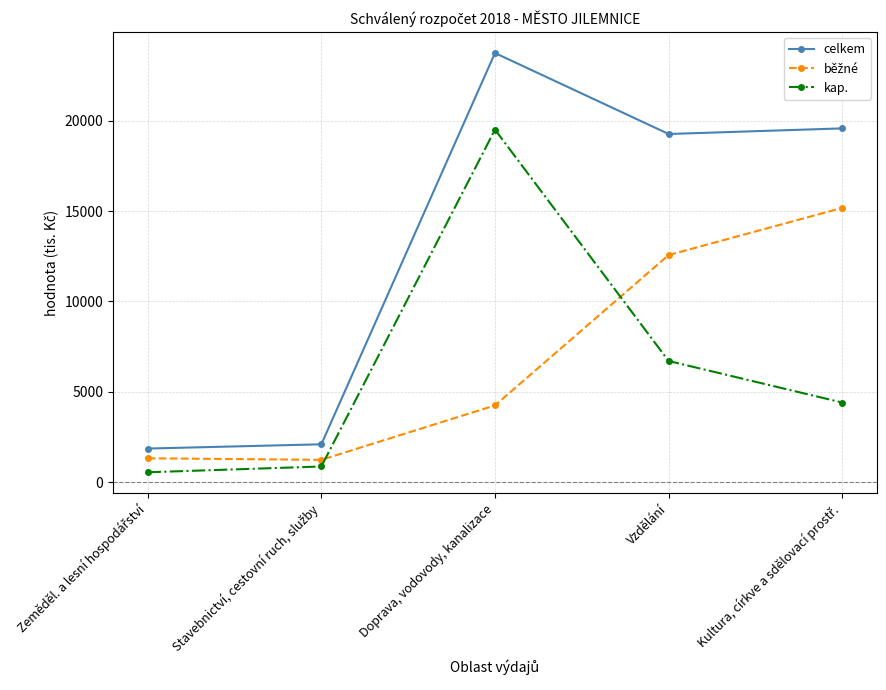

How many lines are shown in the chart?

3